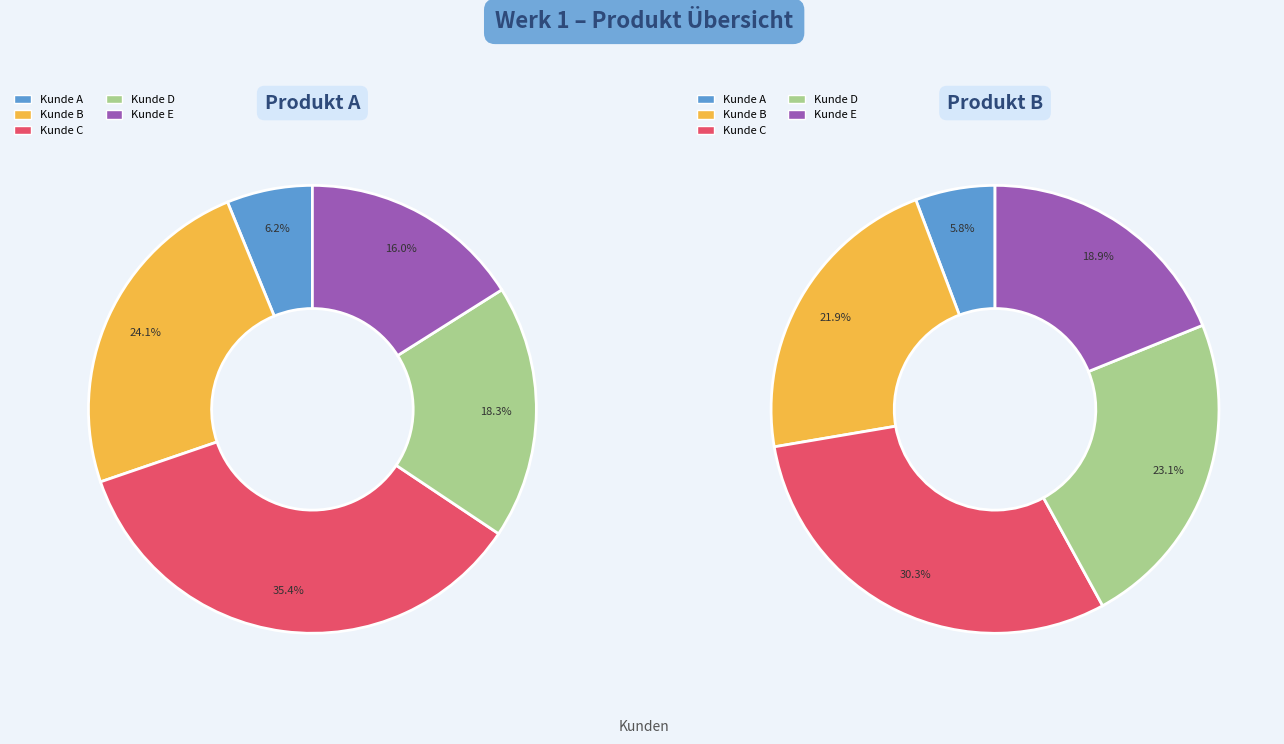

Which category has the smallest portion of the pie?

Kunde A